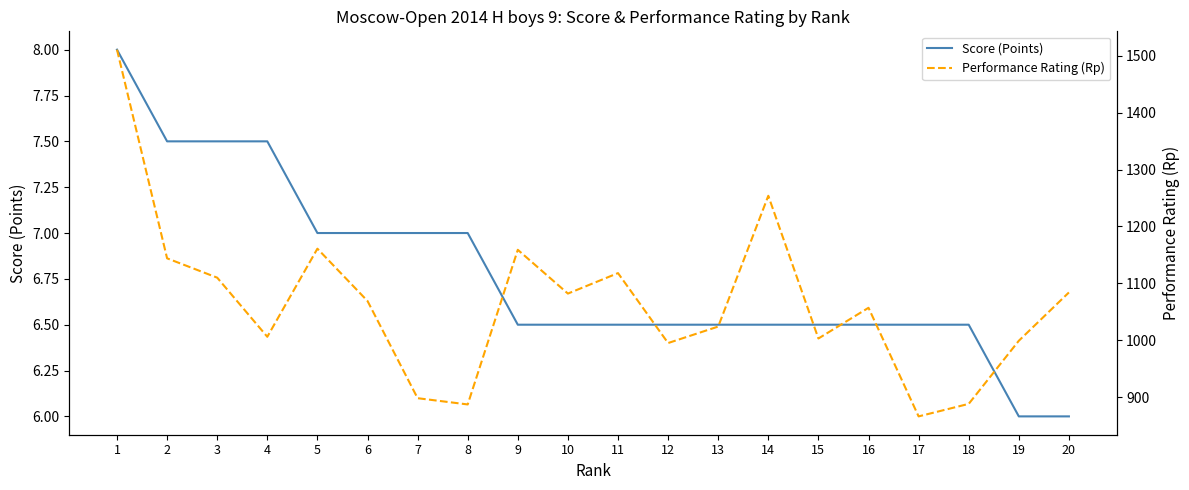

How many lines are shown in the chart?

2